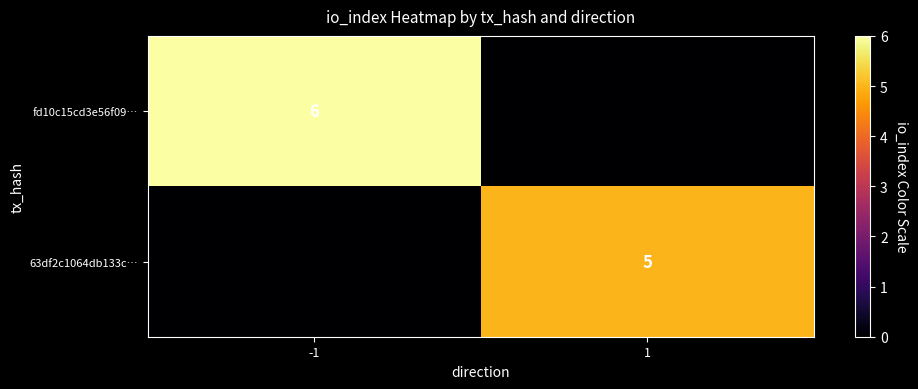

True or false: 63df2c1064db133c… has a value of 5 at 1.

True